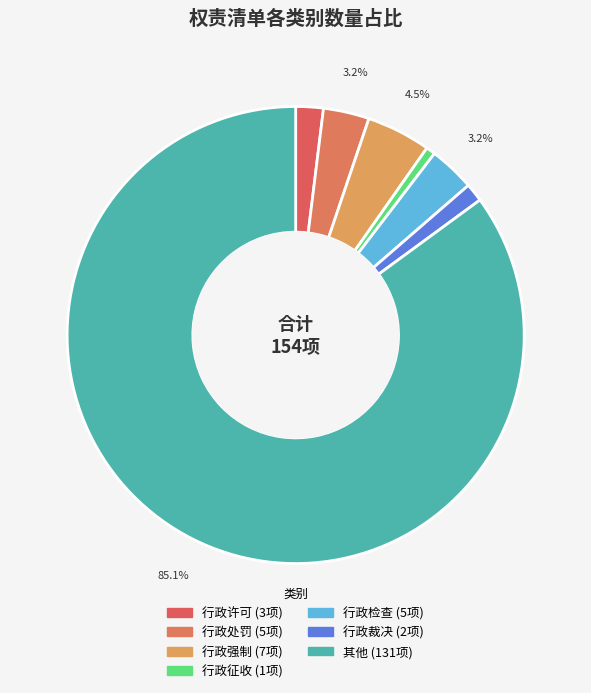

How many segments does this pie chart have?

7